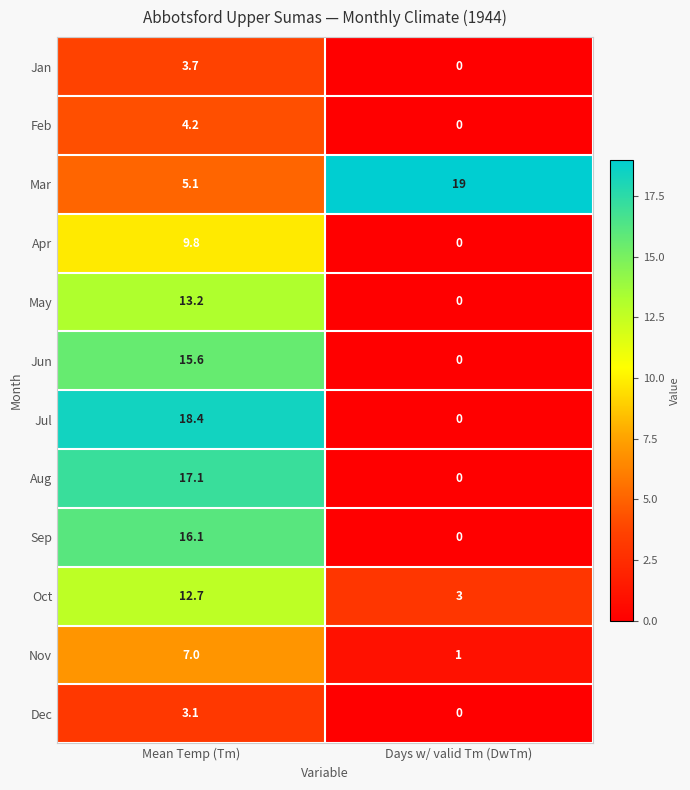

List the series in order of their peak value, highest first.

Mar, Jul, Aug, Sep, Jun, May, Oct, Apr, Nov, Feb, Jan, Dec